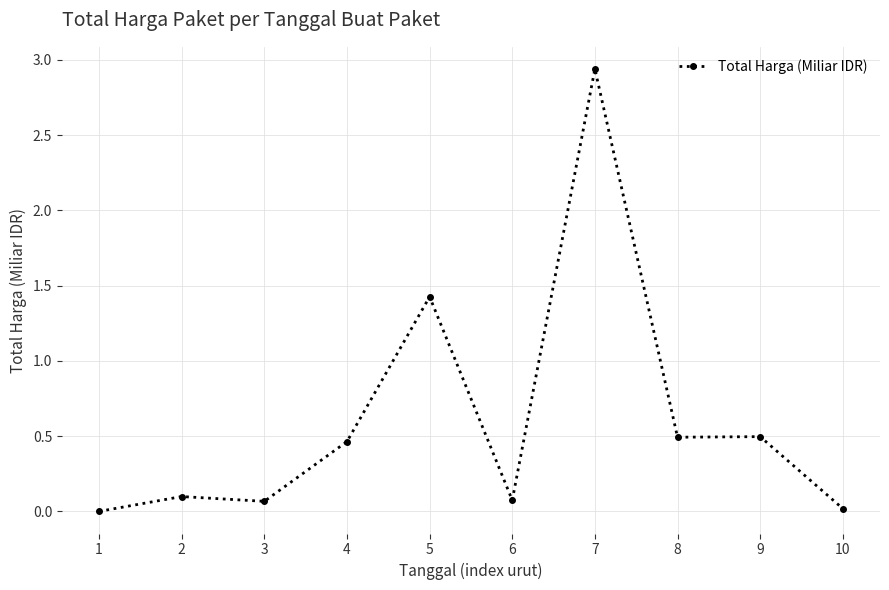

What is the sum of all values?

6.1